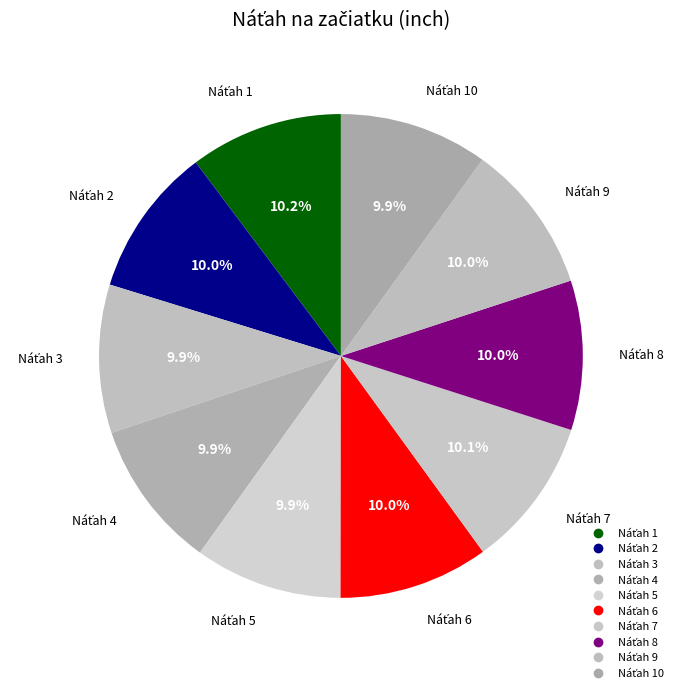

Count the number of slices in the pie.

10